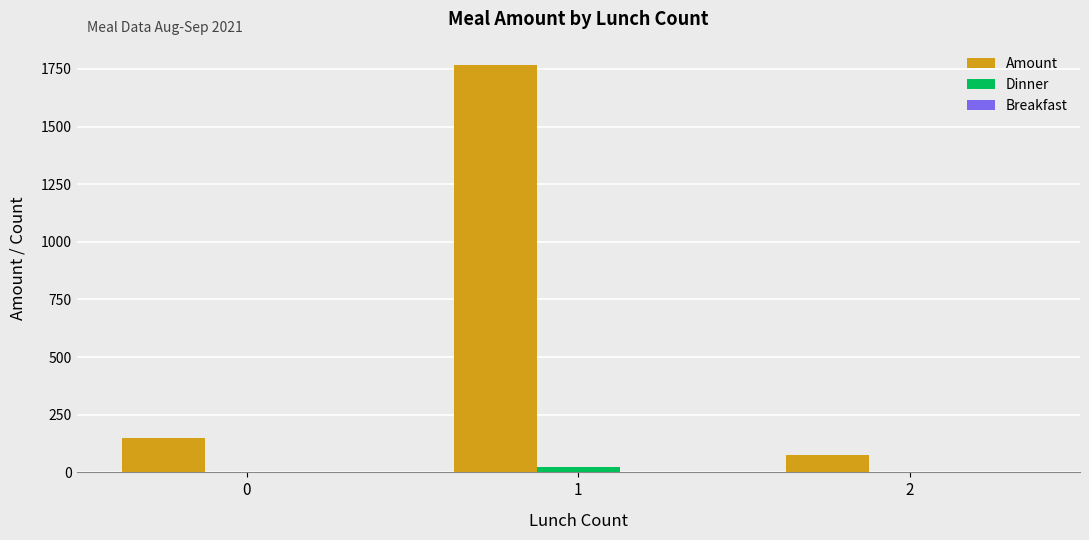

Which series has the largest total across all categories?

Amount